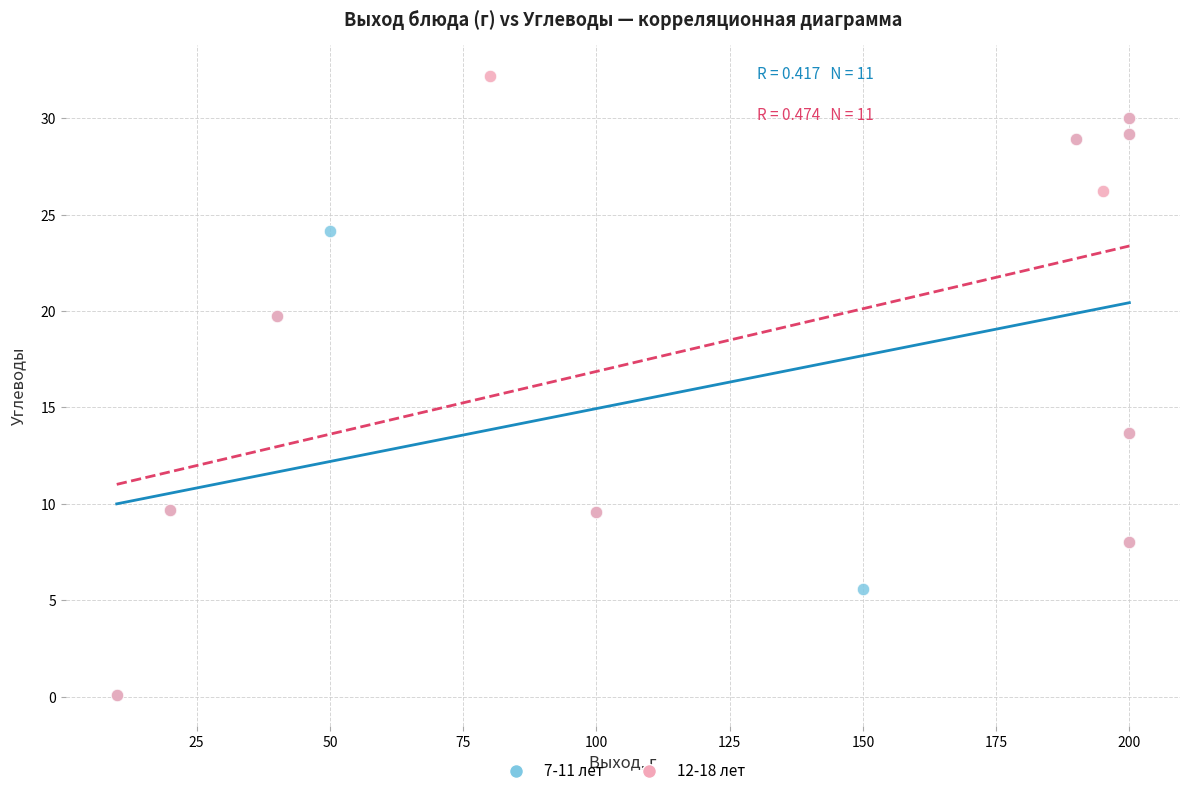

Which series contains the highest Y value?

12-18 лет